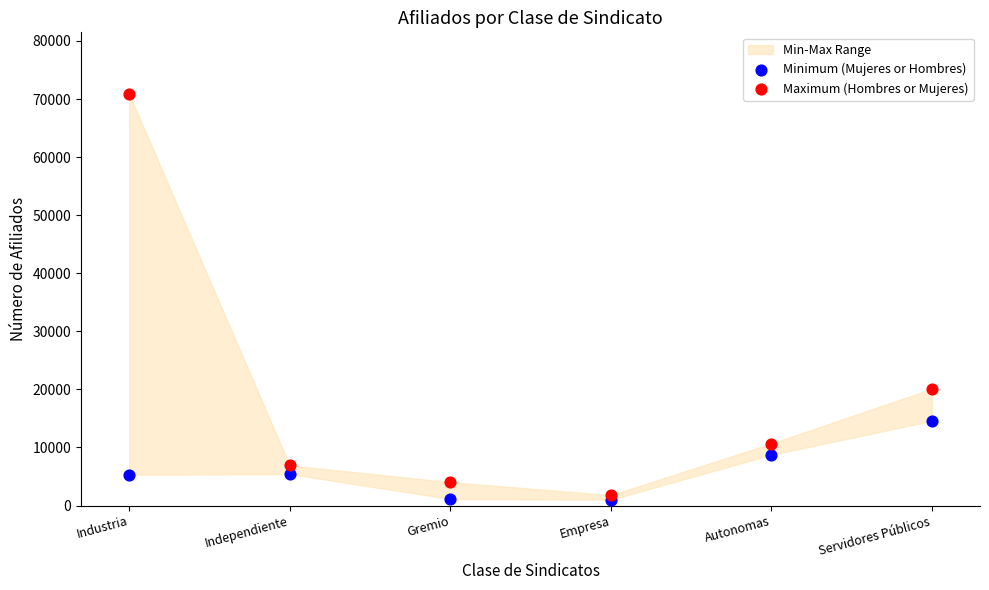

Across all series, what Y value is closest to 35927?

20090